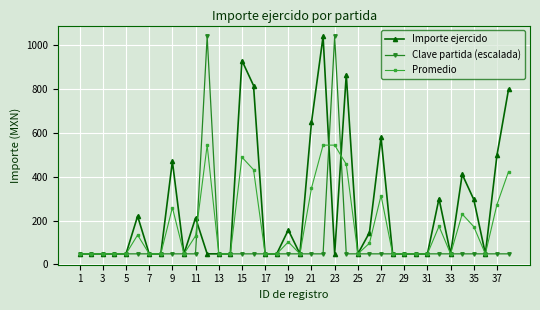

What is the minimum value for Promedio?

48.0